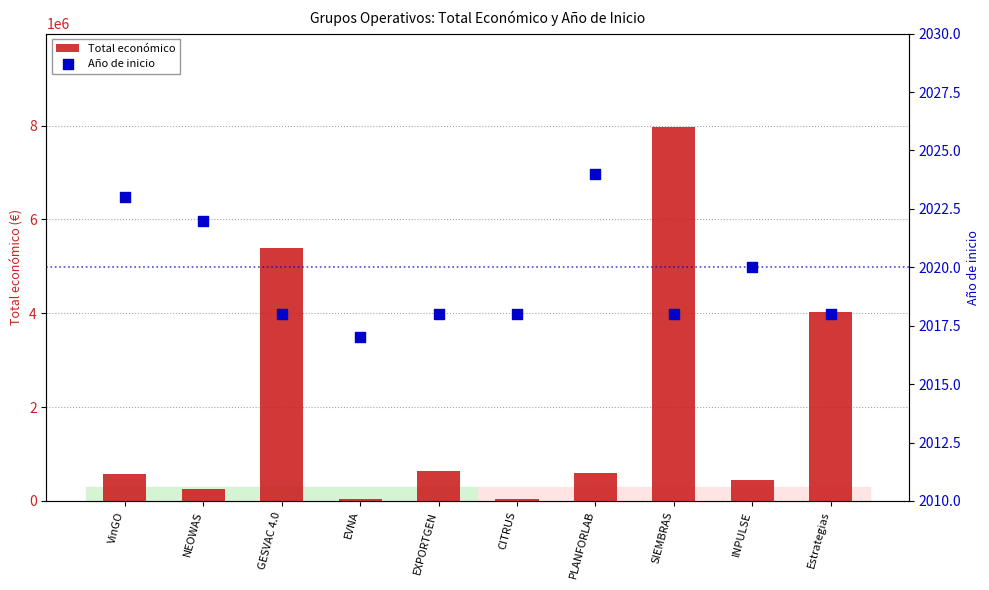

Which series contains the lowest Y value?

Año de inicio